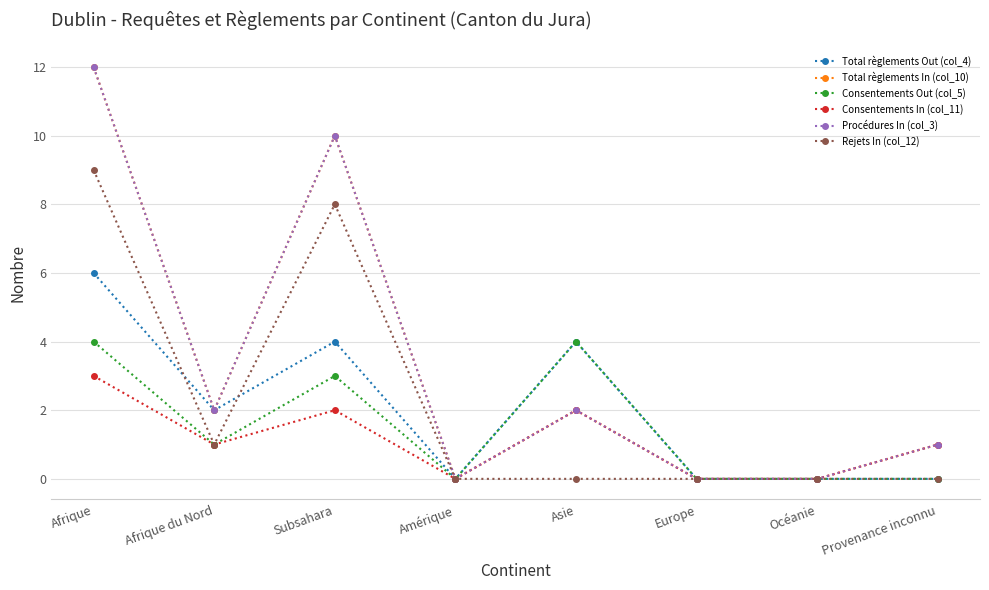

Between Europe and Afrique du Nord, which is larger?

Afrique du Nord